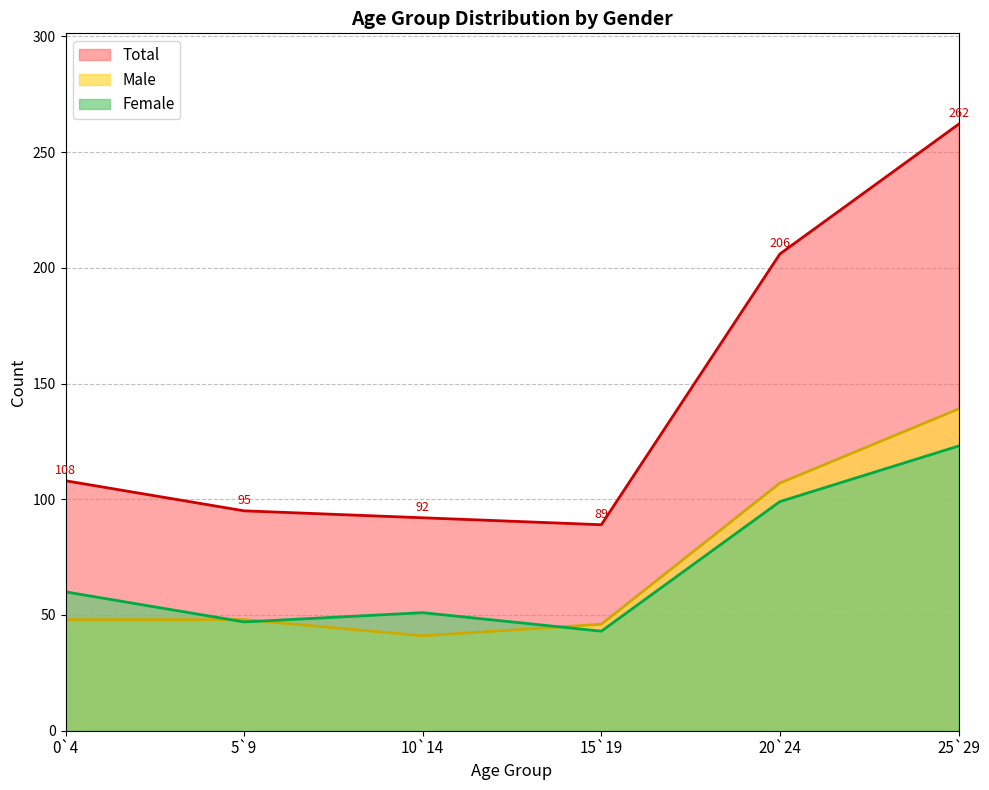

Where does the Male series first go above 48?

20`24